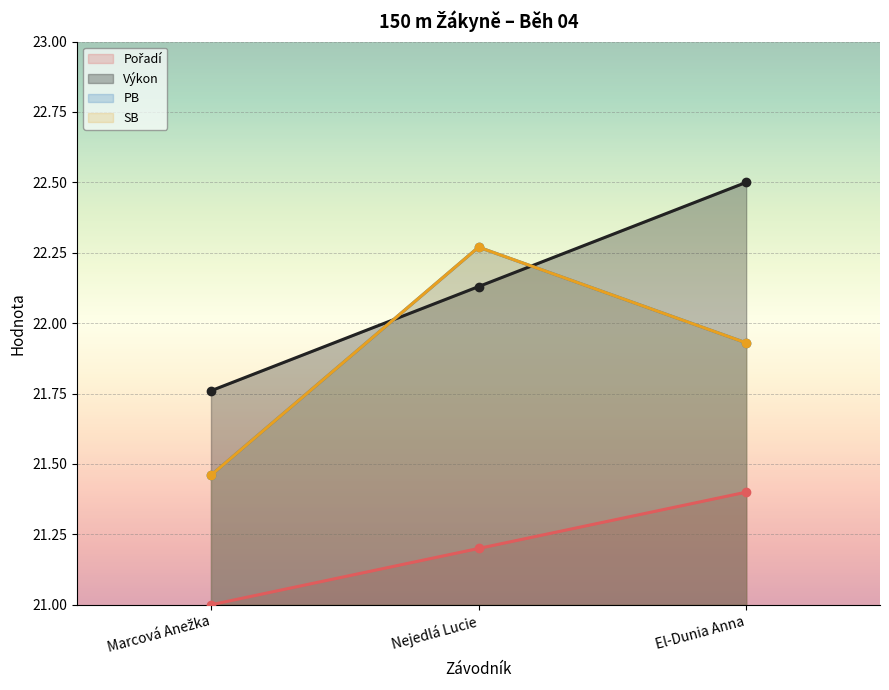

What is the maximum value shown in the chart?

22.5